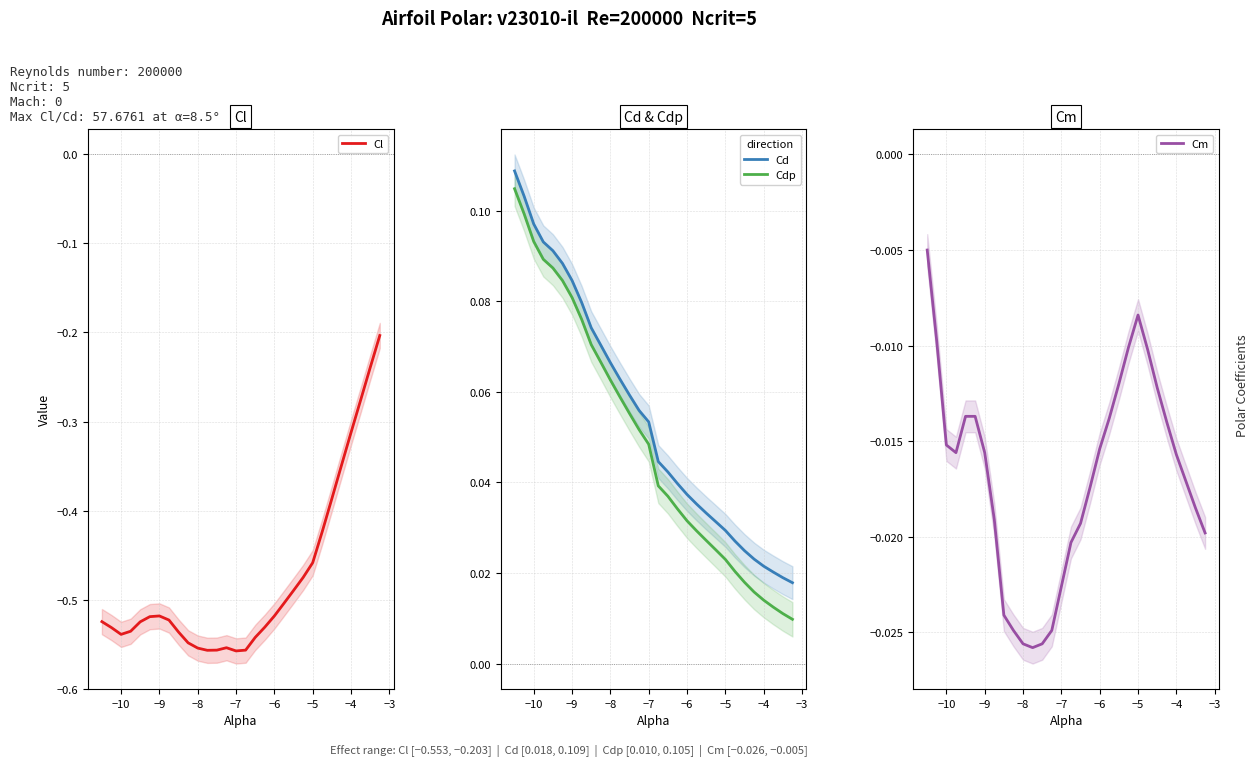

True or false: Cl and Cm cross at least once.

False